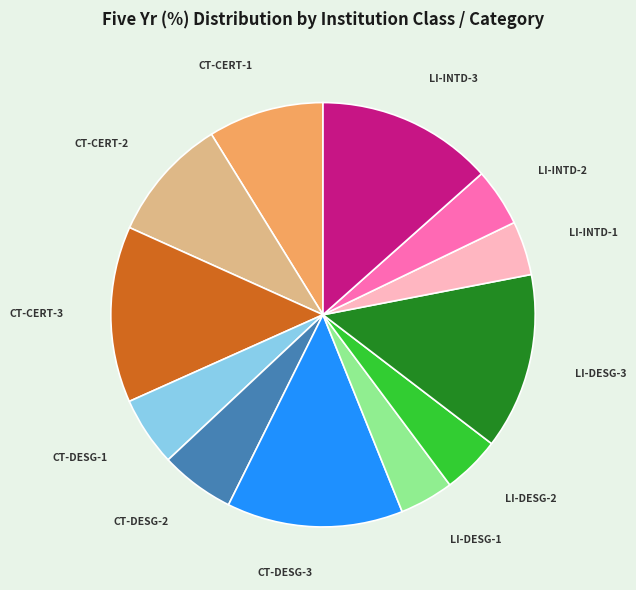

How many segments does this pie chart have?

12